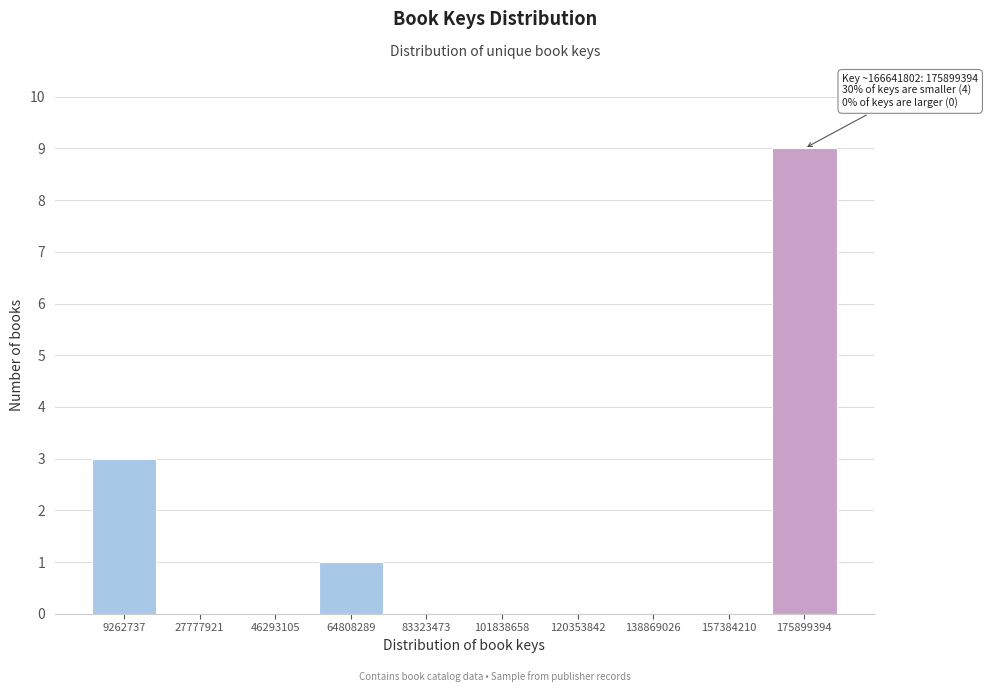

Reading right to left, what are all the values shown in this chart?

175899394=9	157384210=0	138869026=0	120353842=0	101838658=0	83323473=0	64808289=1	46293105=0	27777921=0	9262737=3